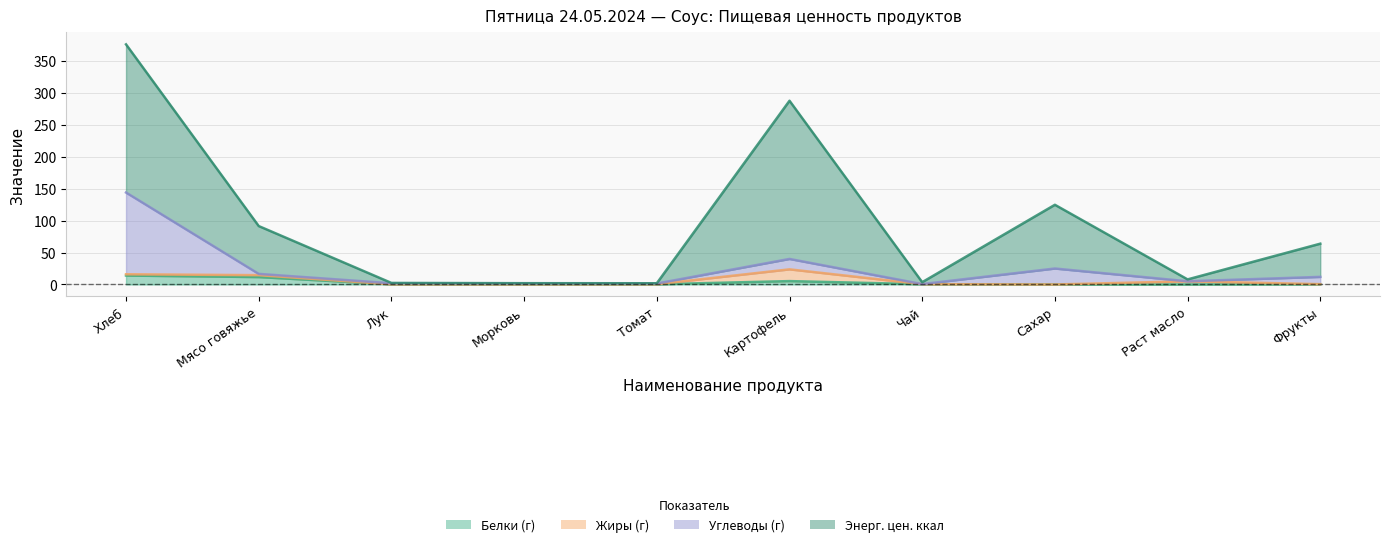

What is the label of the 2nd point from the left?

Мясо говяжье